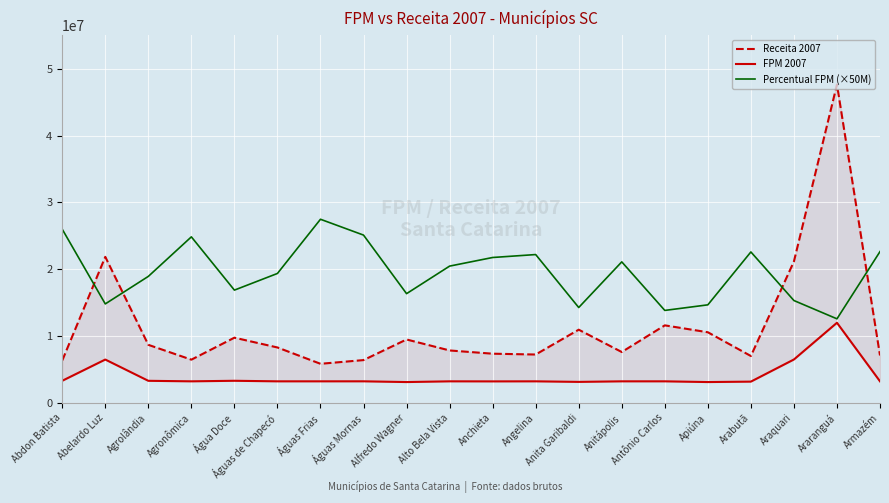

Where do Receita 2007 and Percentual FPM (×50M) first cross each other?

Abdon Batista and Abelardo Luz